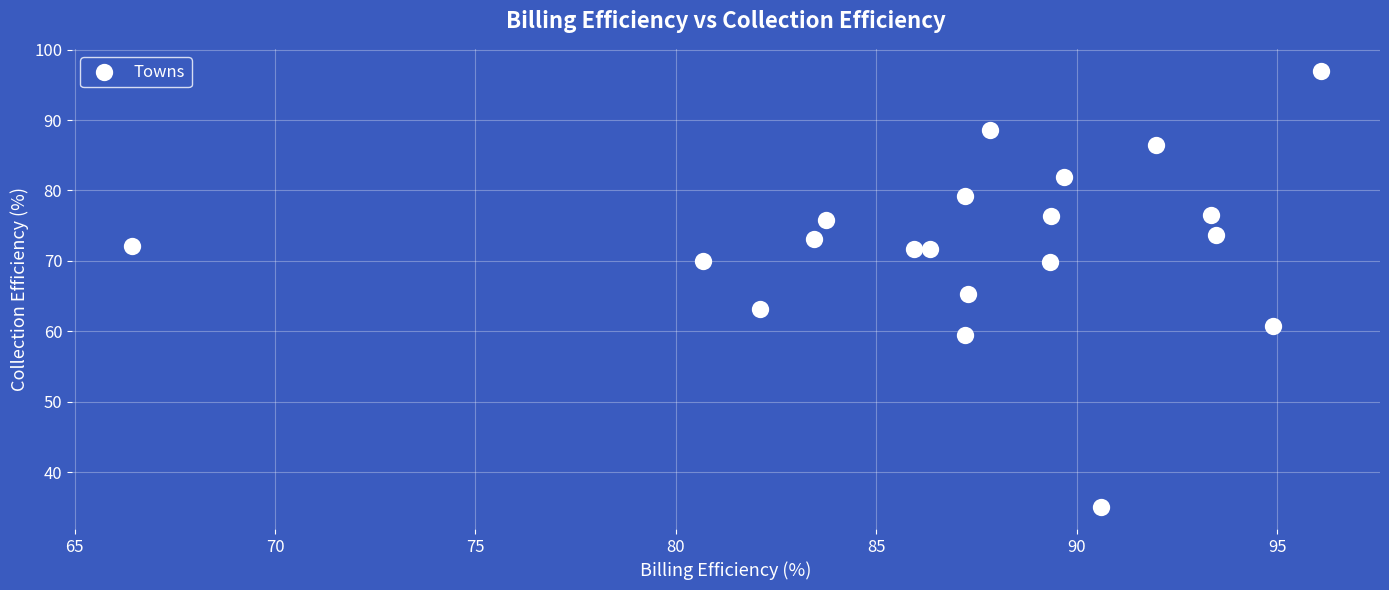

What is the range of Y values (max minus min)?

62.0